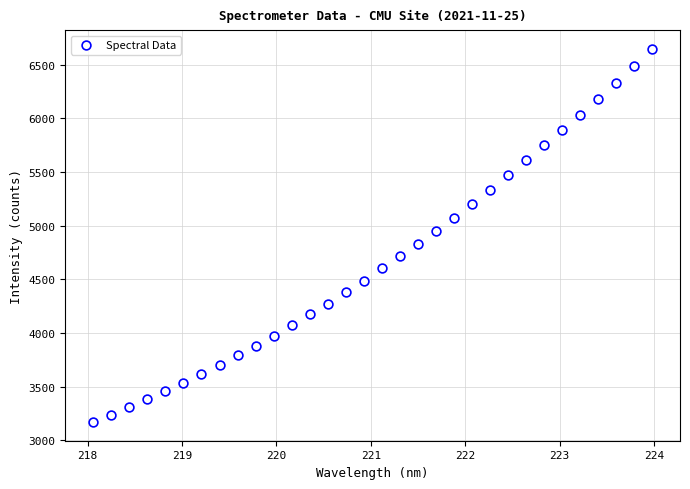

What is the range of X values (max minus min)?

5.9